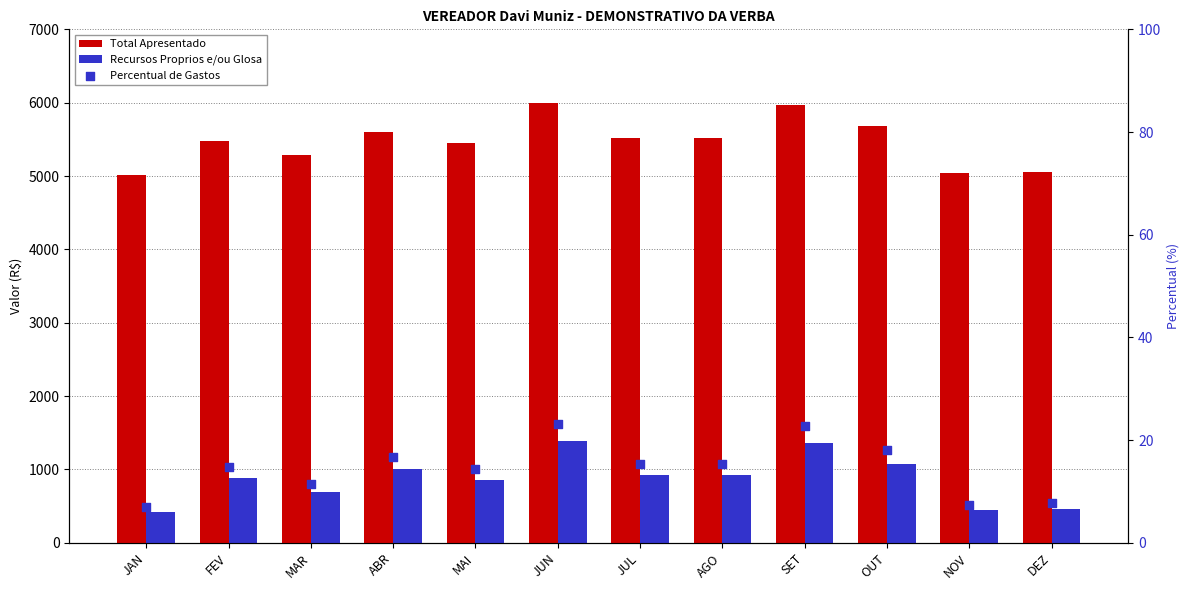

At how many categories does at least one series exceed 4938?

12